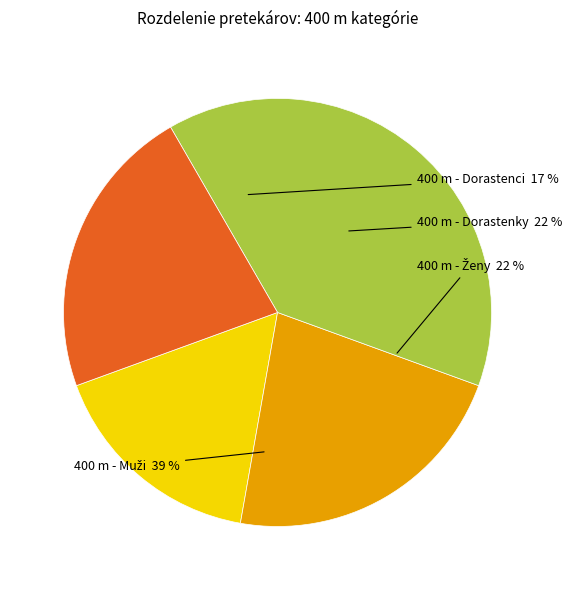

What percentage is the 400 m - Ženy slice, to the nearest percent?

22%